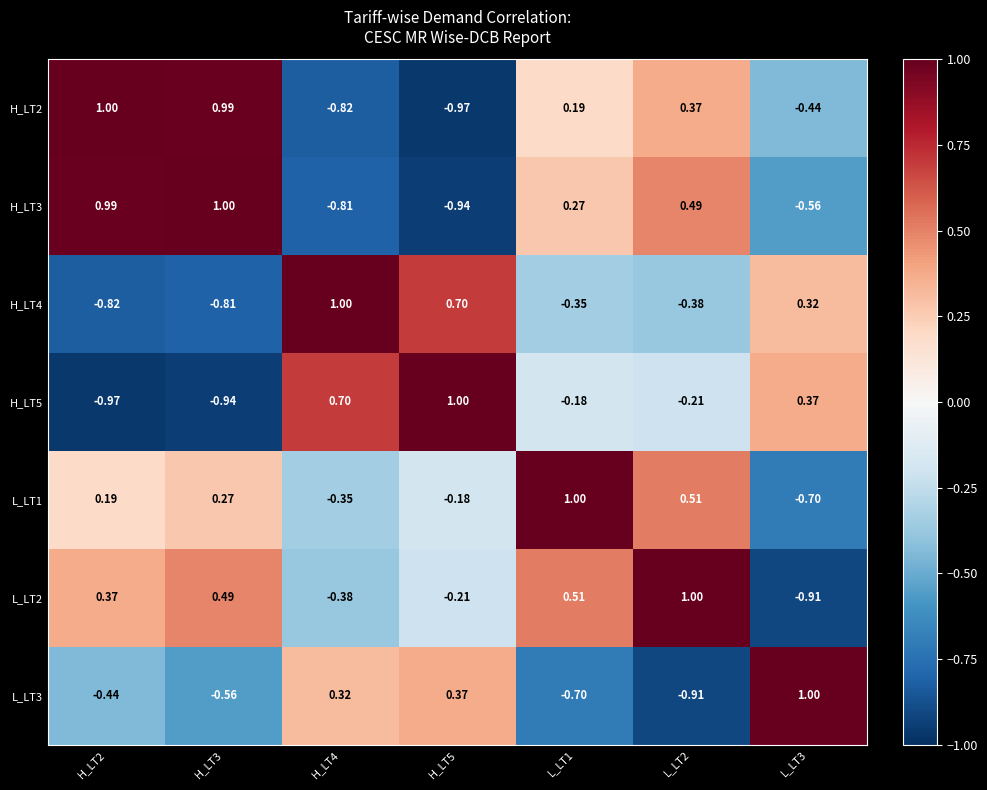

Is the value of H_LT4 at L_LT3 greater than the value of H_LT5 at H_LT4?

No